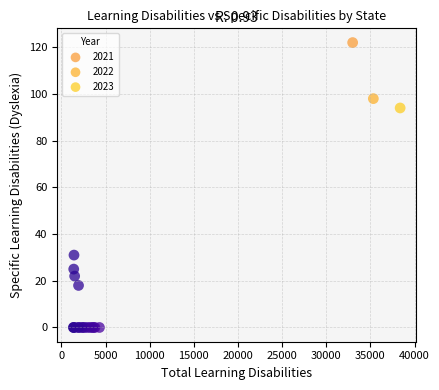

Which series contains the highest Y value?

2021